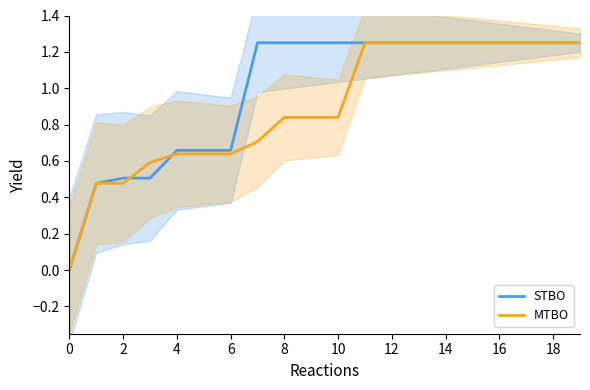

At how many categories does at least one series exceed 0?

19